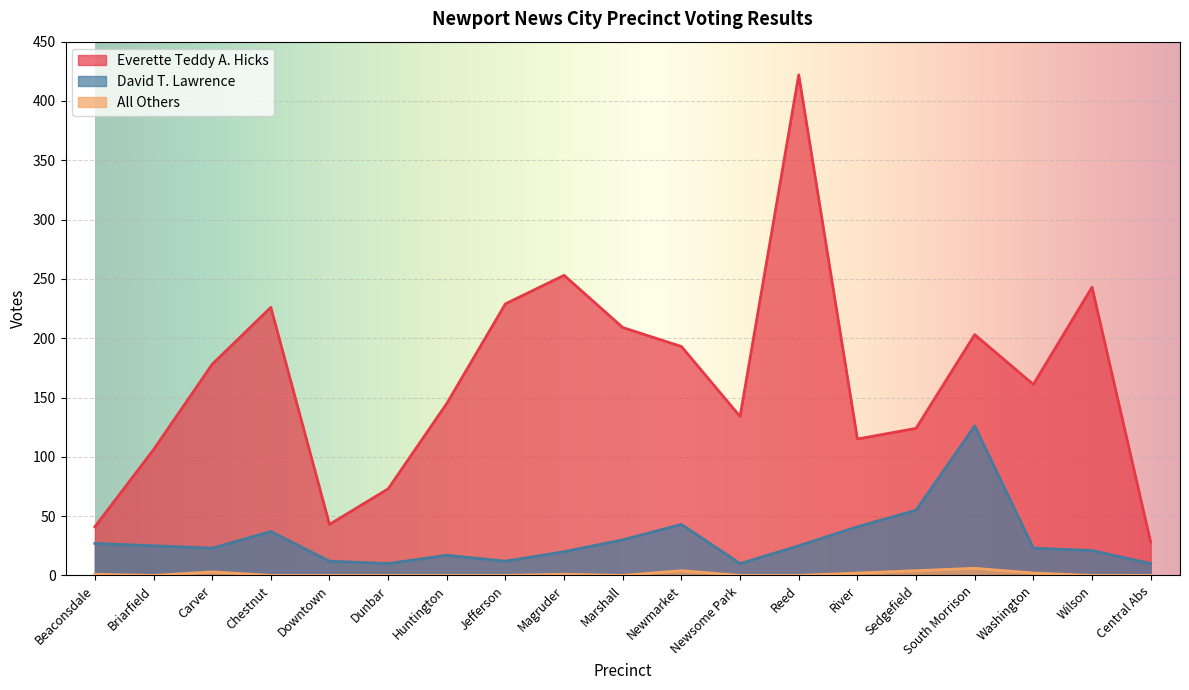

Which category has the lowest value in the Everette Teddy A. Hicks series?

Central Abs